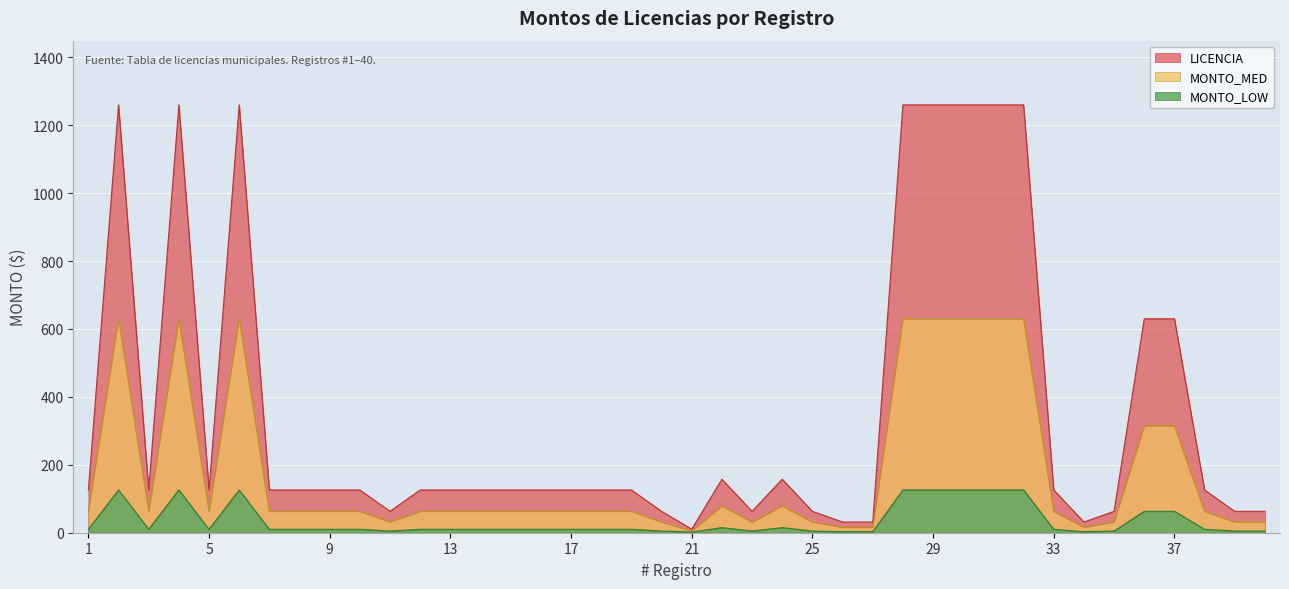

Reading left to right, what are all the values shown in this chart?

LICENCIA: 126.0	1260.0	126.0	1260.0	126.0	1260.0	126.0	126.0	126.0	126.0	63.0	126.0	126.0	126.0	126.0	126.0	126.0	126.0	126.0	63.0	10.5	157.5	63.0	157.5	63.0	31.5	31.5	1260.0	1260.0	1260.0	1260.0	1260.0	126.0	31.5	63.0	630.0	630.0	126.0	63.0	63.0
MONTO_MED: 63.0	630.0	63.0	630.0	63.0	630.0	63.0	63.0	63.0	63.0	31.5	63.0	63.0	63.0	63.0	63.0	63.0	63.0	63.0	31.5	5.2	78.8	31.5	78.8	31.5	15.8	15.8	630.0	630.0	630.0	630.0	630.0	63.0	15.8	31.5	315.0	315.0	63.0	31.5	31.5
MONTO_LOW: 10.0	126.0	10.0	126.0	10.0	126.0	10.0	10.0	10.0	10.0	5.0	10.0	10.0	10.0	10.0	10.0	10.0	10.0	10.0	5.0	2.0	15.0	5.0	15.0	5.0	3.0	3.0	126.0	126.0	126.0	126.0	126.0	10.0	3.0	5.0	63.0	63.0	10.0	5.0	5.0